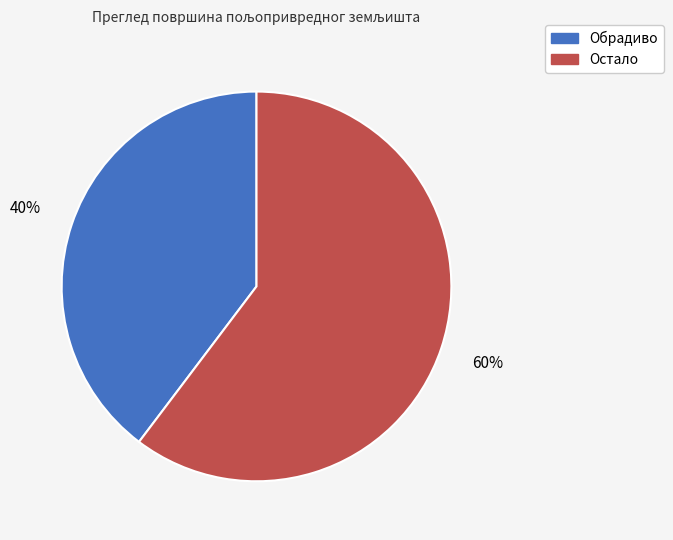

To the nearest percent, what is the average slice percentage?

50%